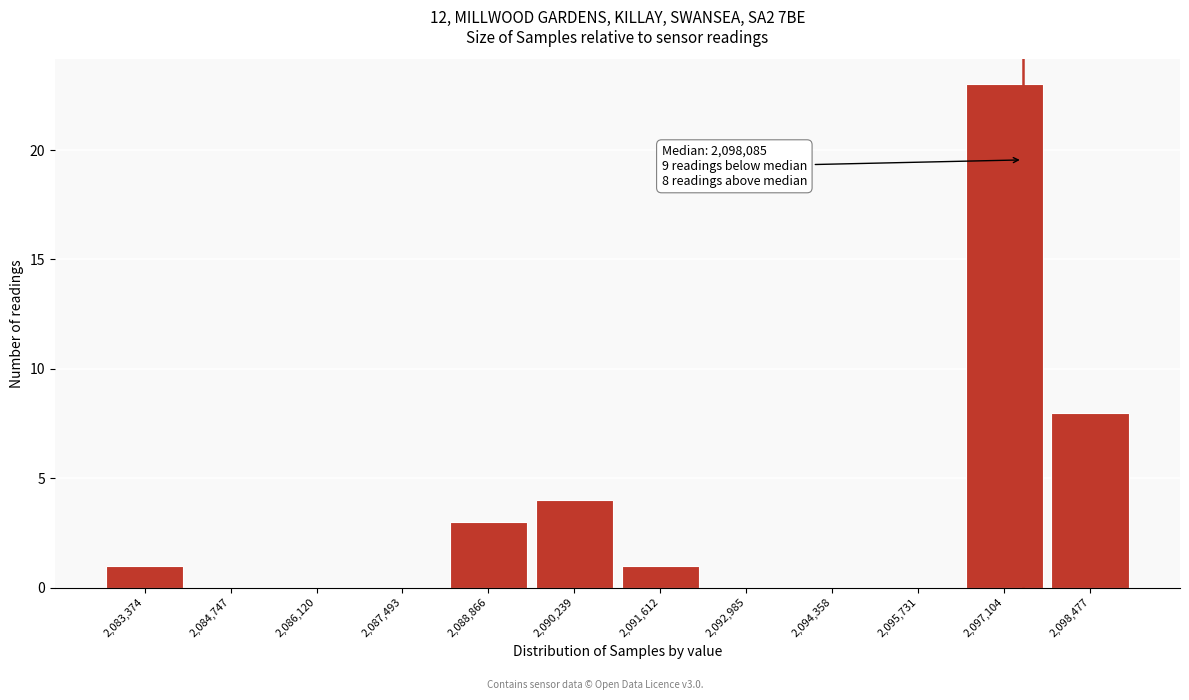

Reading left to right, list all the values displayed in this chart.

2,083,374=1	2,084,747=0	2,086,120=0	2,087,493=0	2,088,866=3	2,090,239=4	2,091,612=1	2,092,985=0	2,094,358=0	2,095,731=0	2,097,104=23	2,098,477=8